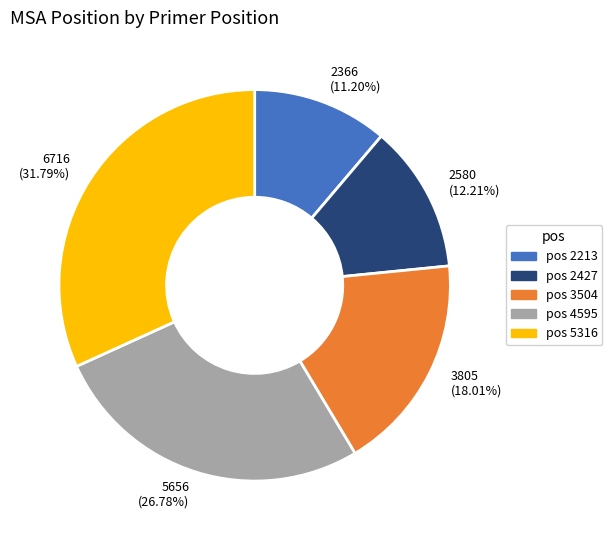

Is there a majority slice in this chart?

No